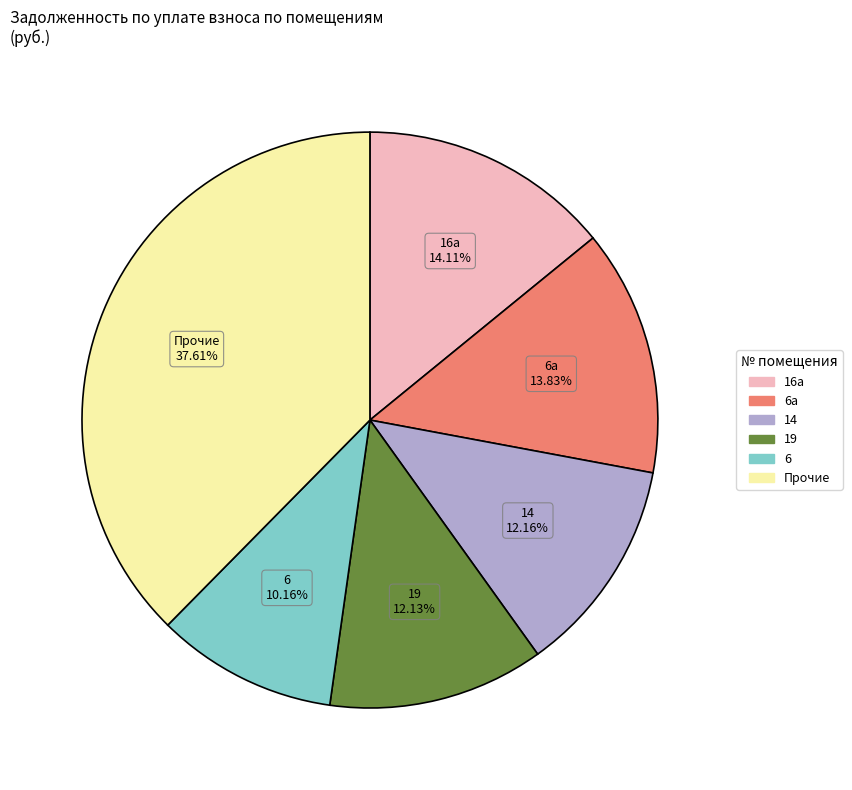

Is there any slice that represents more than half of the pie?

No